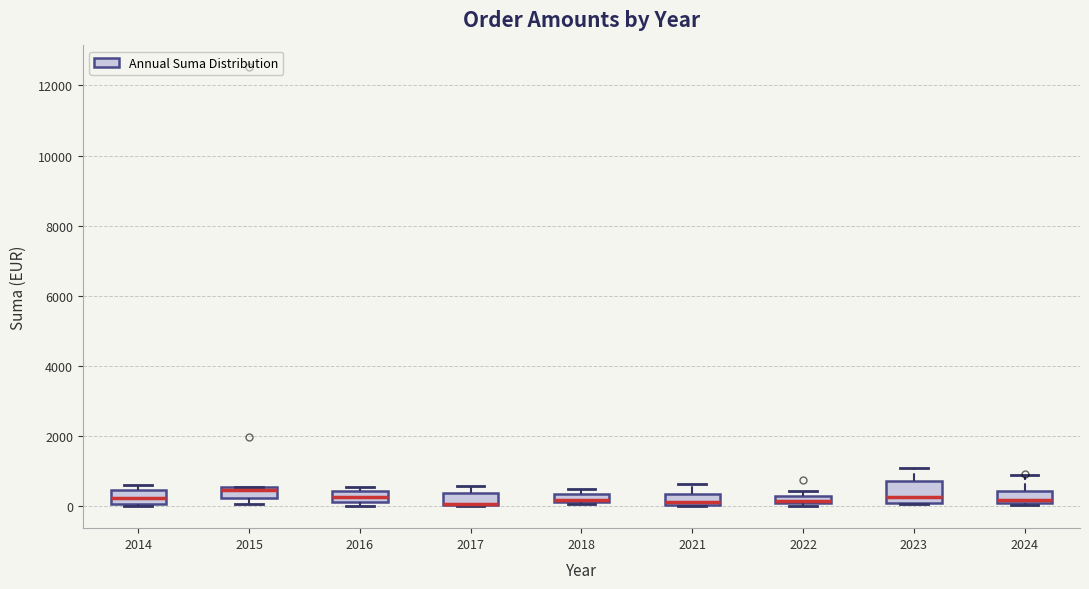

Where is the upper edge of the box at x = 2018 on the y-axis? The values are not printed on the chart, so give them approximately, as read against the axis.

400